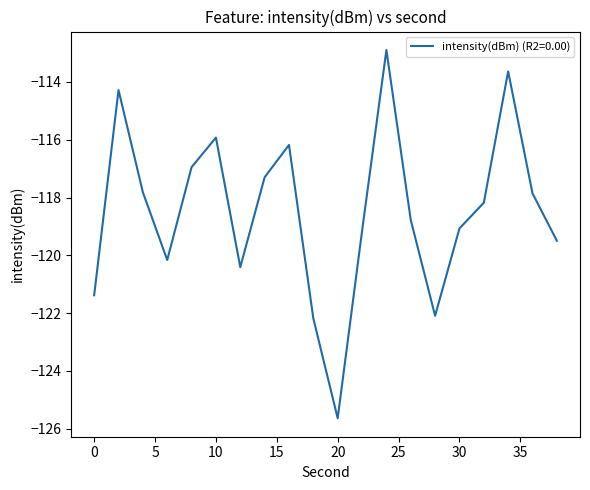

What is the maximum value shown in the chart?

-112.9